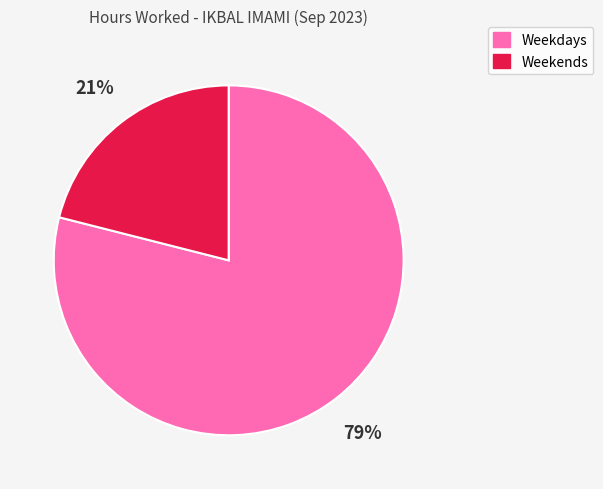

To the nearest percent, what is the average slice percentage?

50%